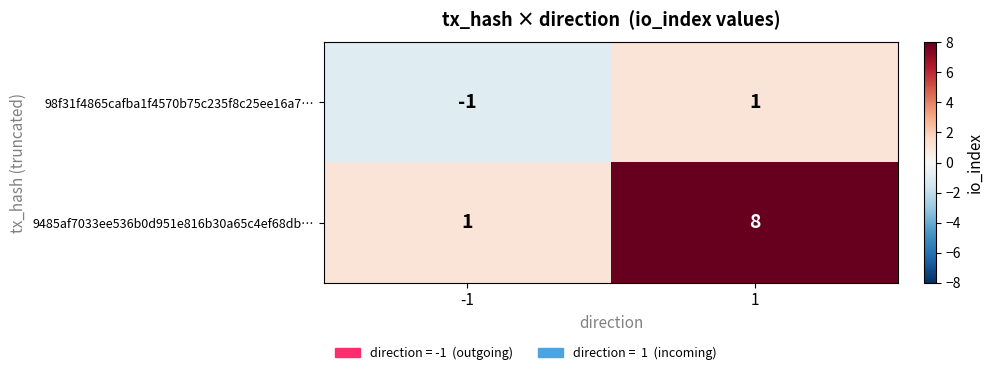

At how many categories does at least one series exceed 0?

2